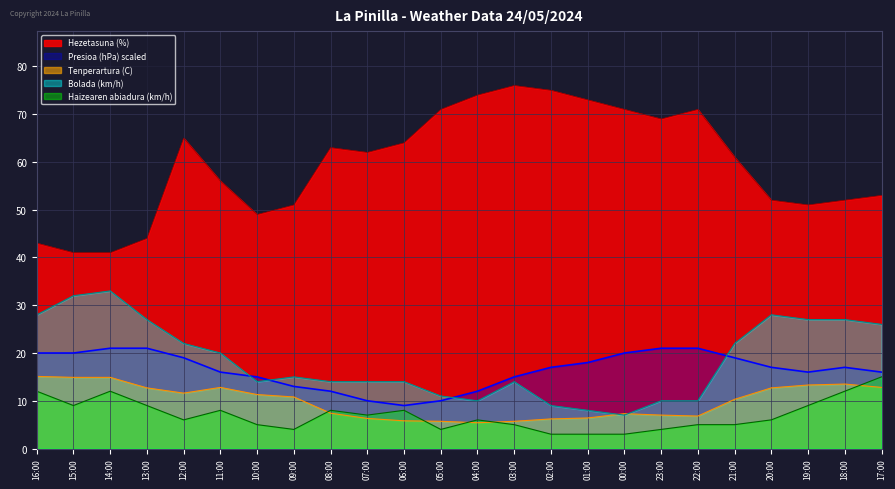

What is the minimum value for Presioa (hPa)?

9.0